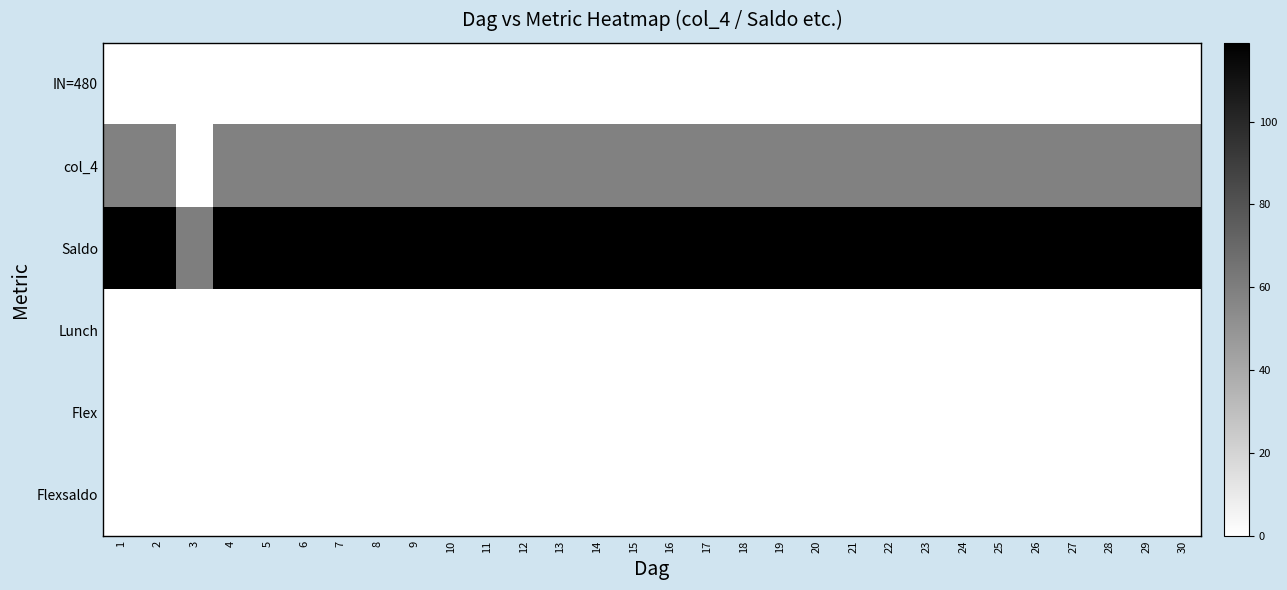

What is the greatest value displayed?

119